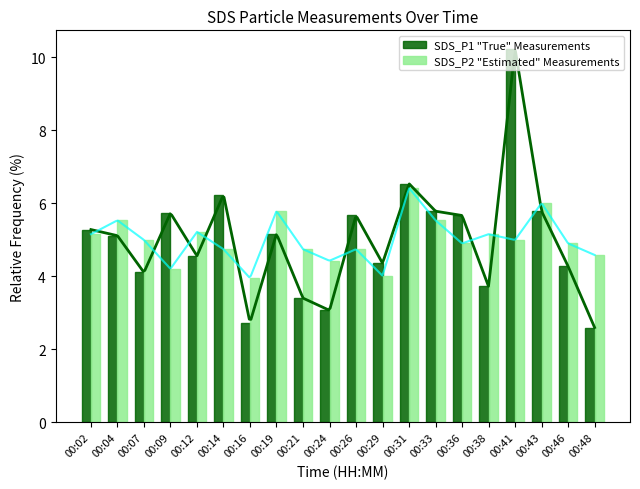

What is the sum of the SDS_P1 "True" Measurements values at 00:26 and 00:43?

11.4